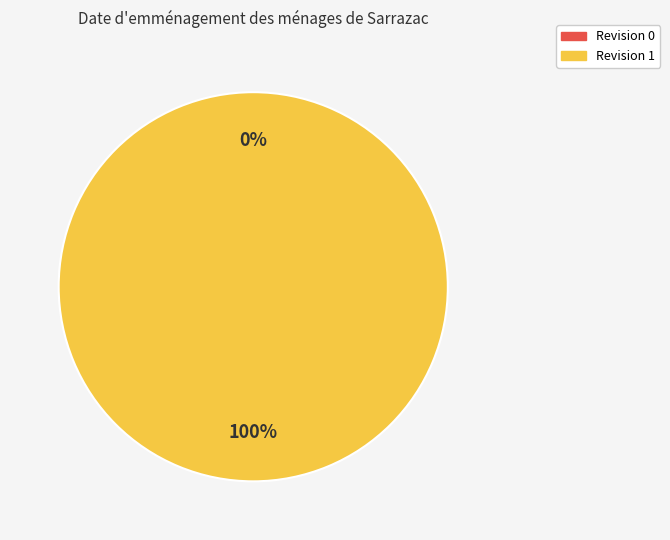

What is the majority slice?

Revision 1